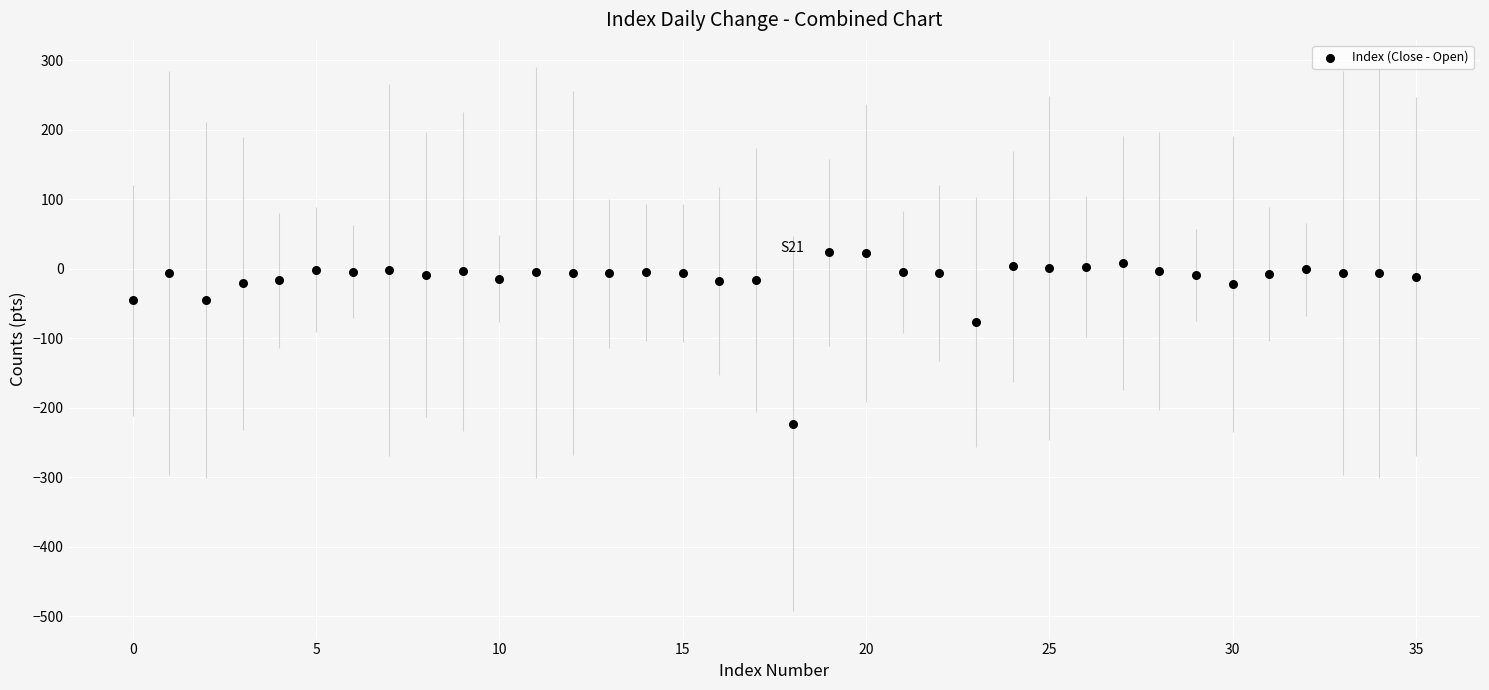

What is the range of Y values (max minus min)?

246.8